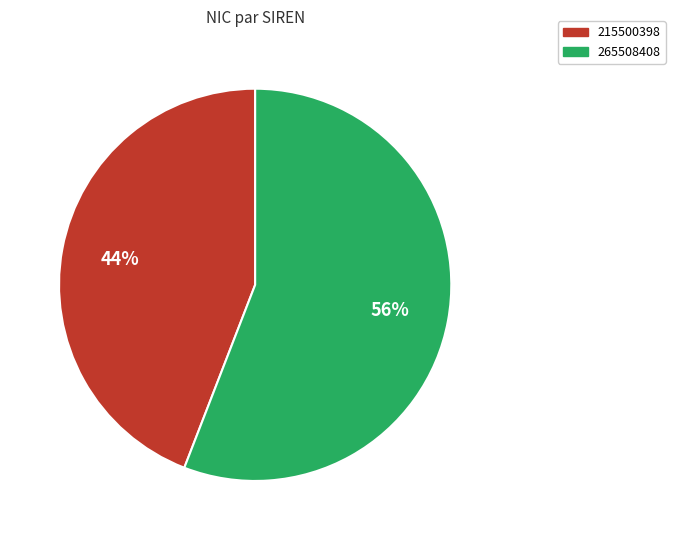

To the nearest percent, what is the combined percentage of 215500398 and 265508408?

100%